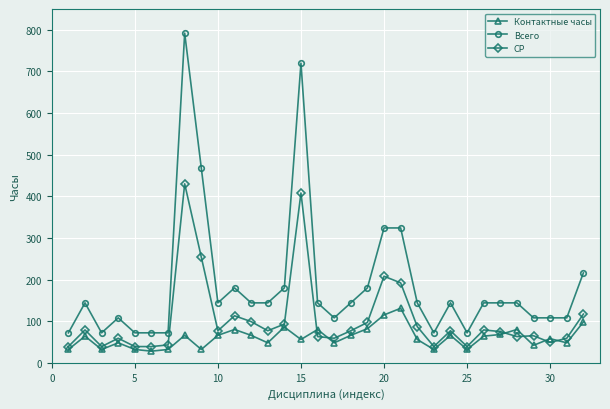

List the series in order of their overall mean, highest first.

Всего, СР, Контактные часы